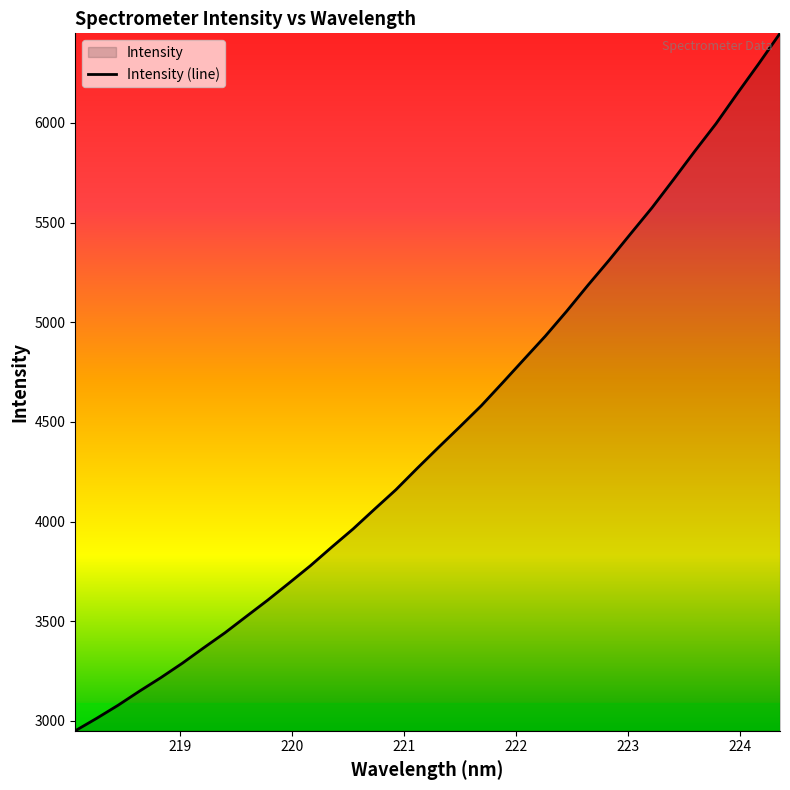

Count the number of values greater than 4372.

17